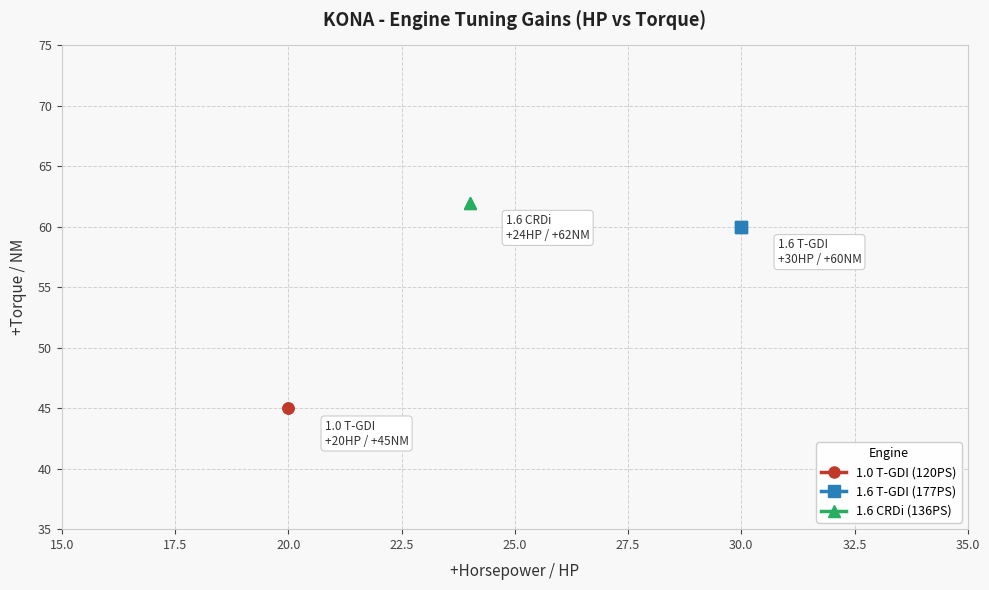

List the series in order of their peak value, highest first.

1.6 CRDi (136PS), 1.6 T-GDI (177PS), 1.0 T-GDI (120PS)